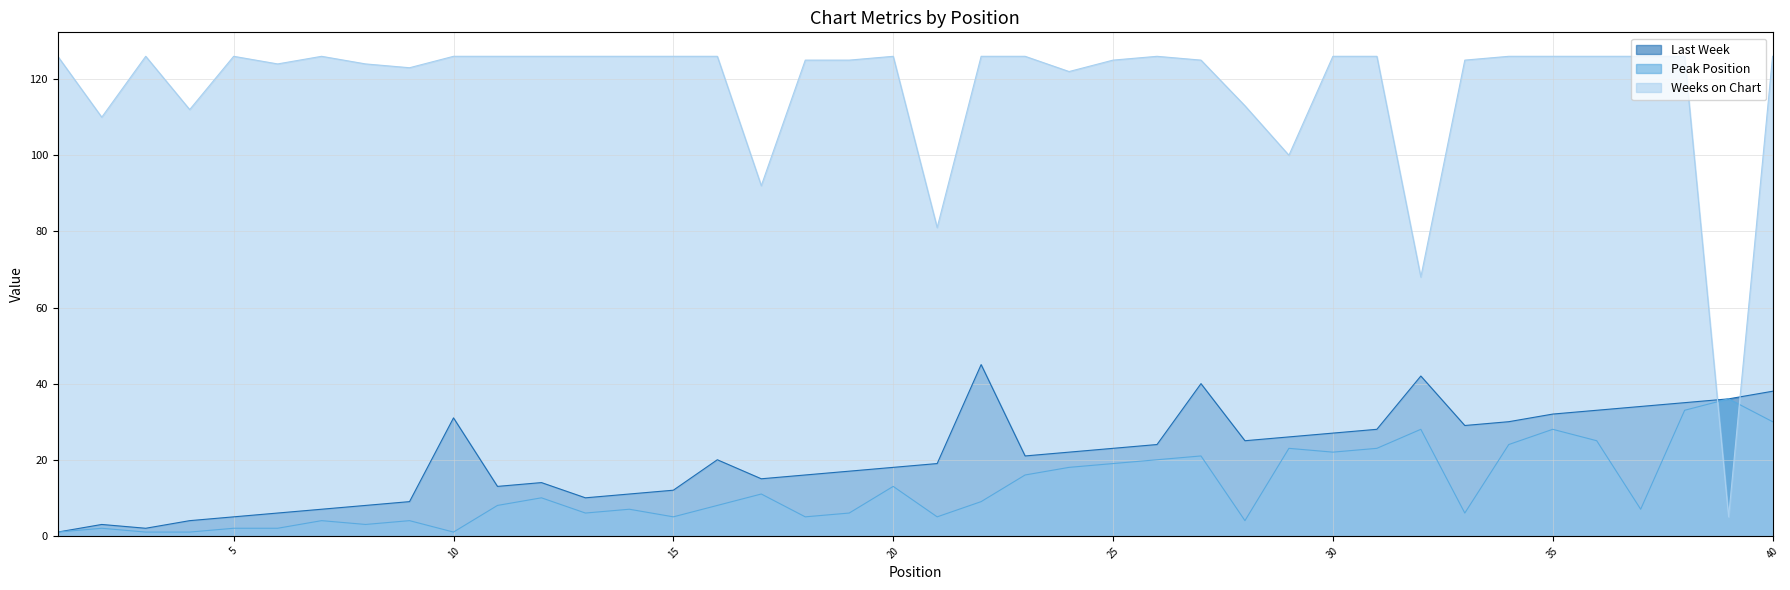

Which series has the largest total across all categories?

Weeks on Chart